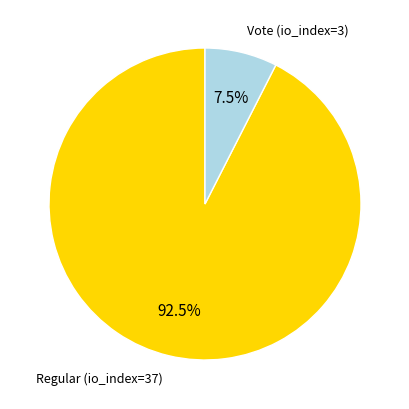

Is there any slice that represents more than half of the pie?

Yes